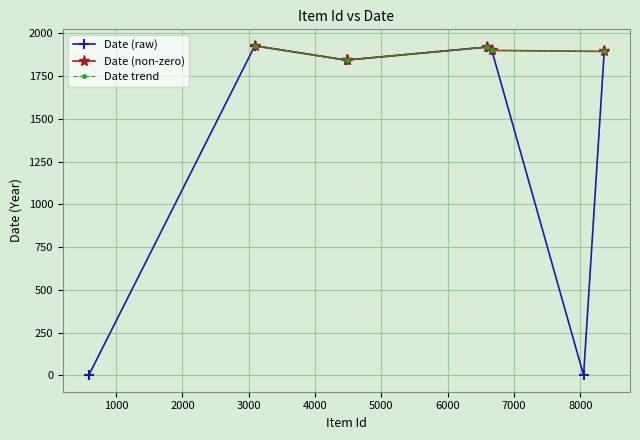

Rank the categories by value from highest to lowest.

3092, 6598, 6664, 8358, 4486, 4476, 588, 589, 8047